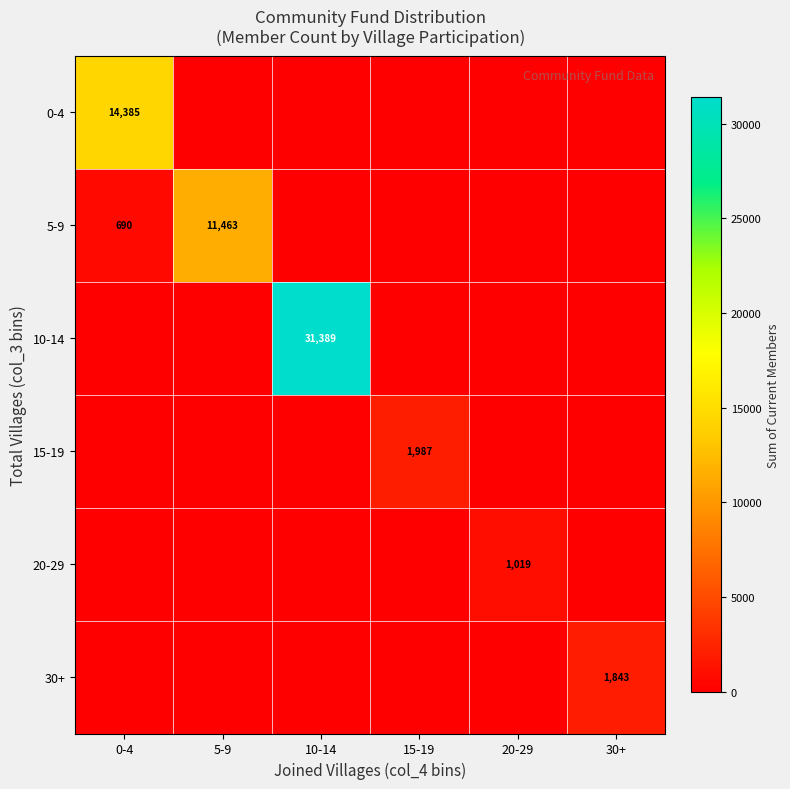

The value of 20-29 at 20-29 is 1019. True or false?

True